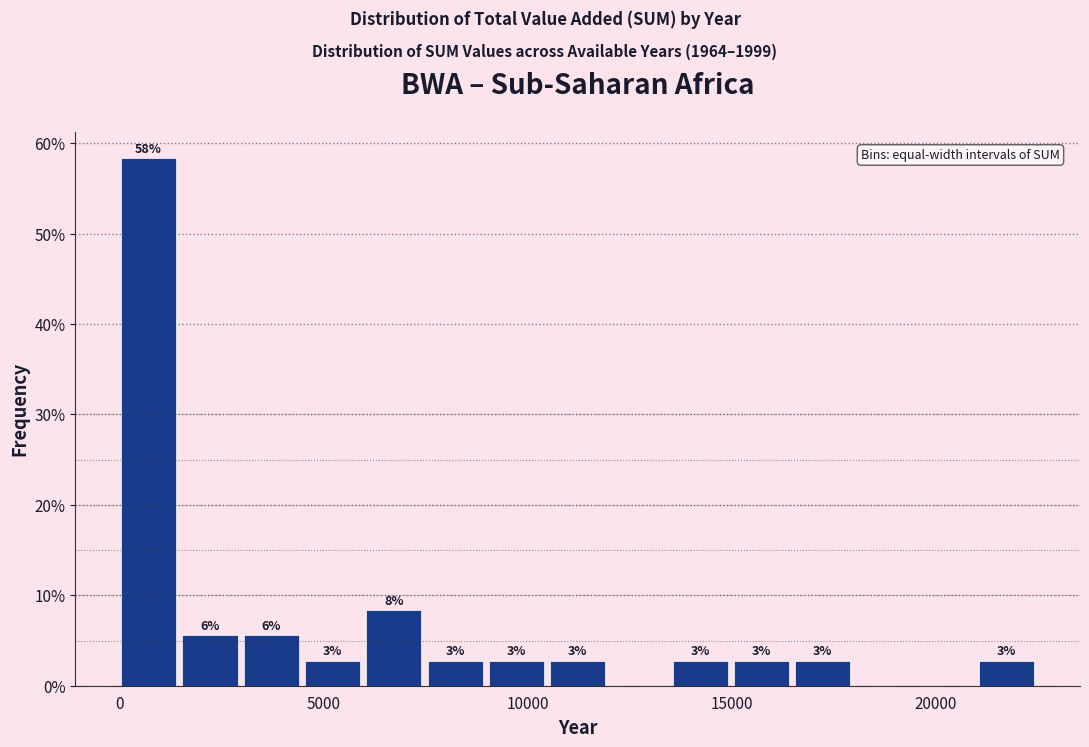

Around what value on the x-axis is the tallest bar? Give the approximate position of its centre, as read against the axis.

500